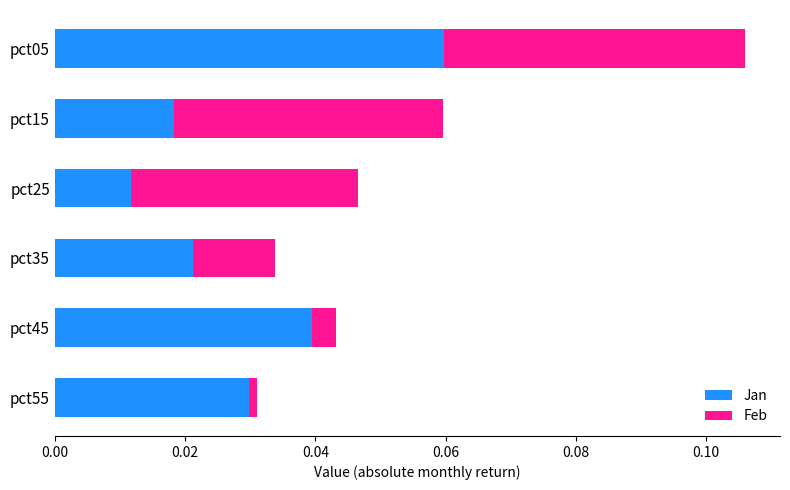

Count the Jan values in the range 0 to 1.

6